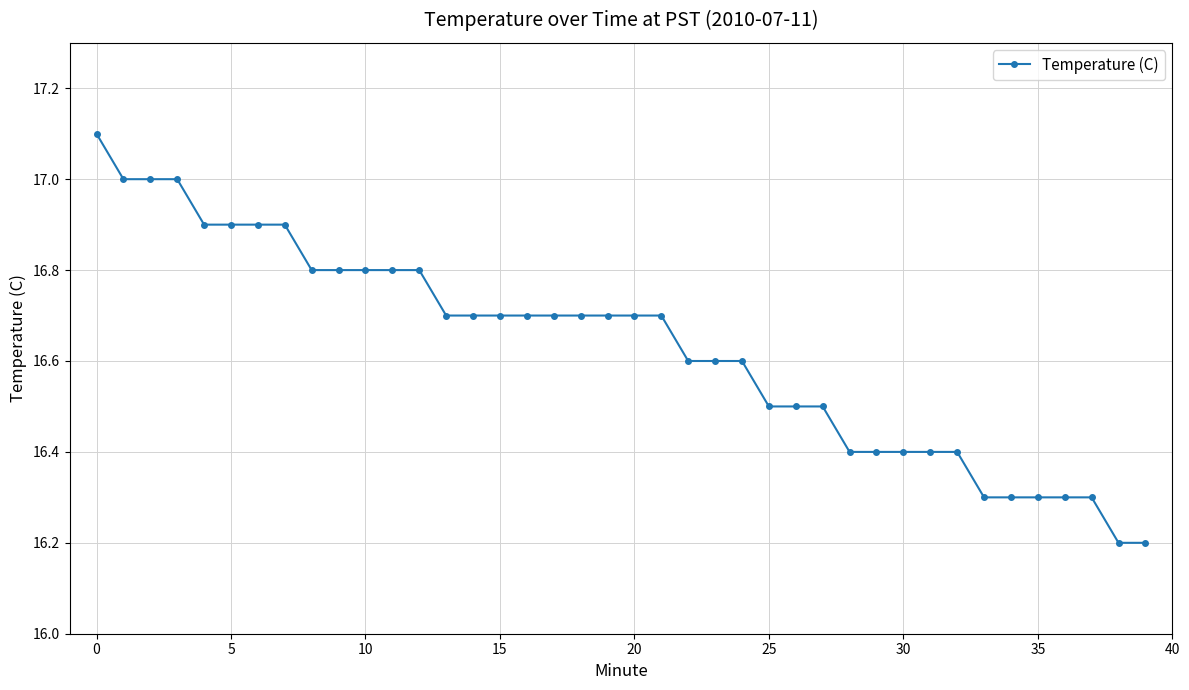

What is the value of the 28th point from the left?

16.5